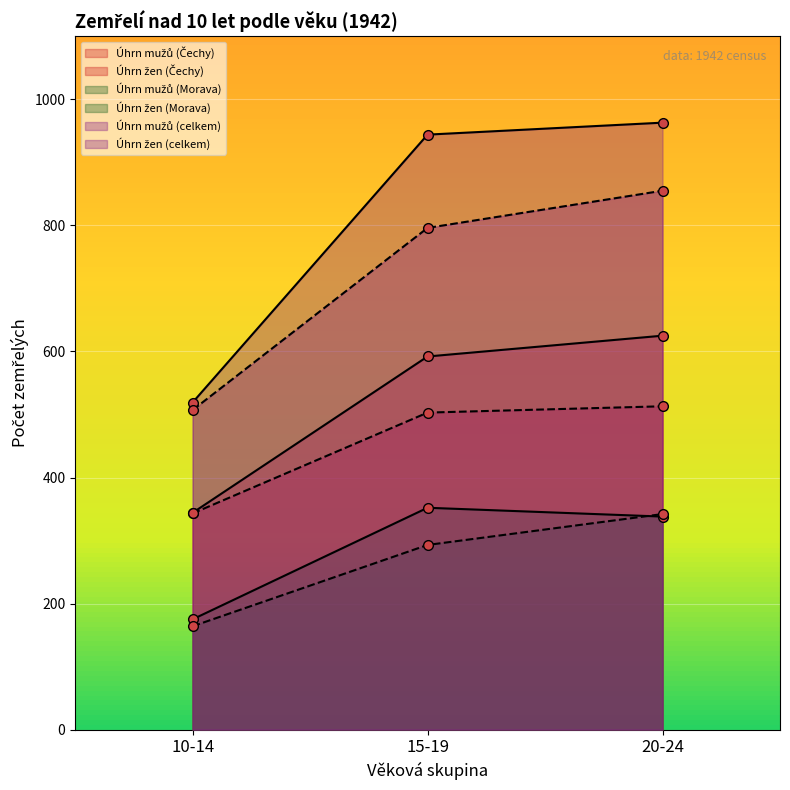

What position from the right is 10-14?

3